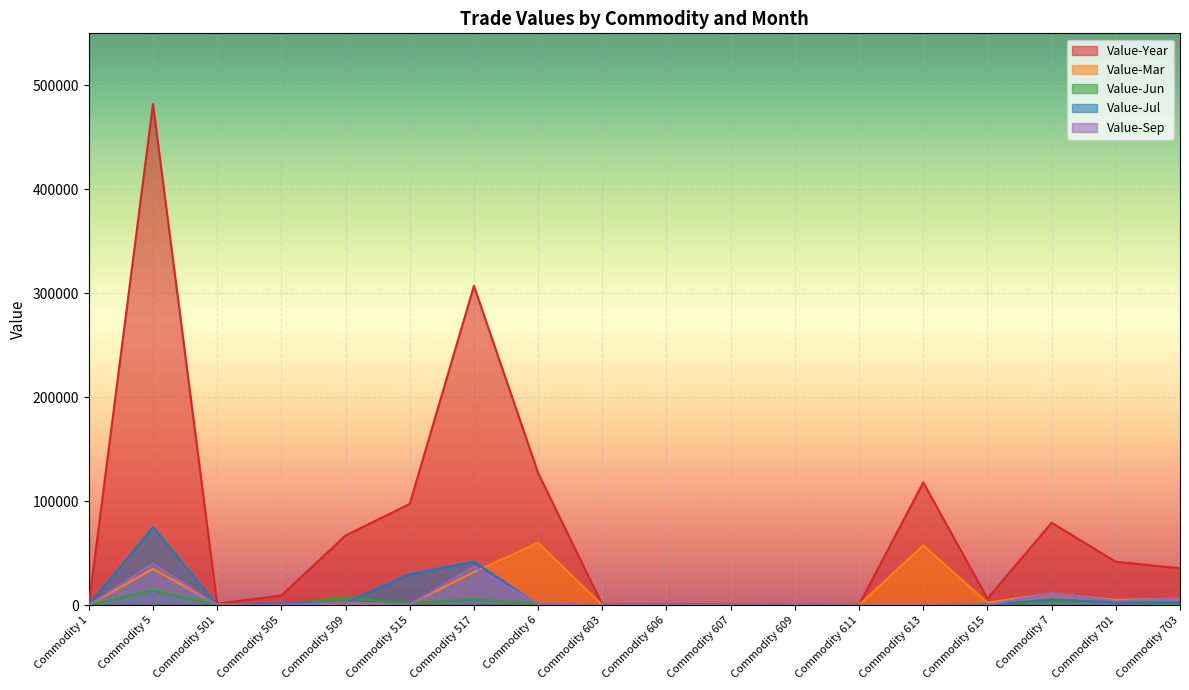

What is the average value of the Value-Year series?

76400